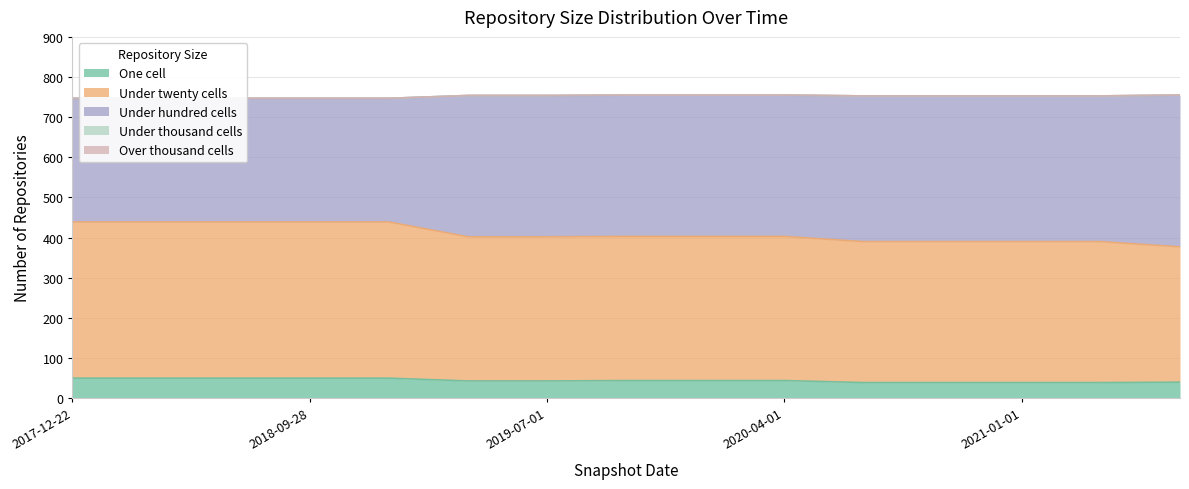

What is the average value of the under_twenty_cells series?

365